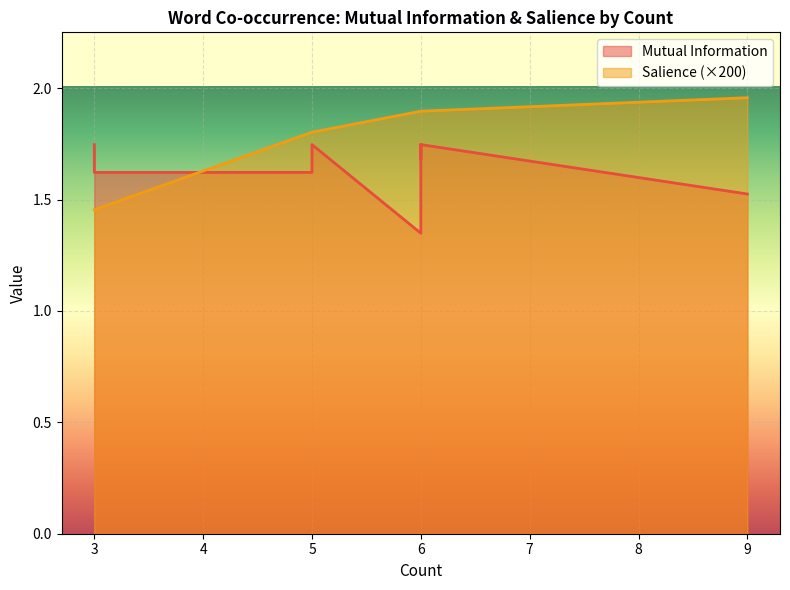

How many categories are shown in the chart?

14